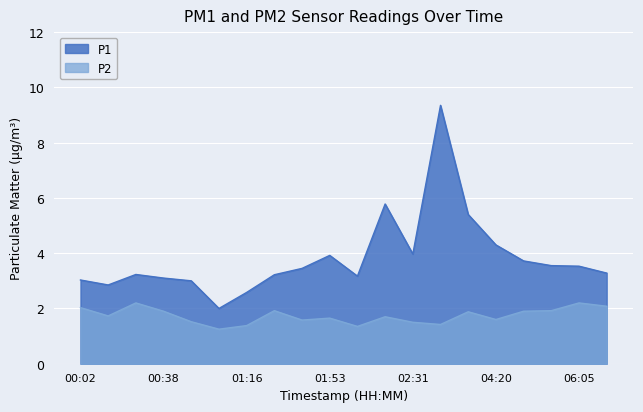

Is it true that P2 equals 0.7 at 02:31?

False